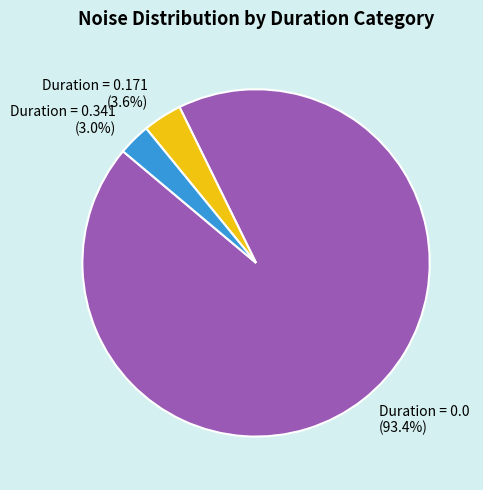

Is there any slice that represents more than half of the pie?

Yes